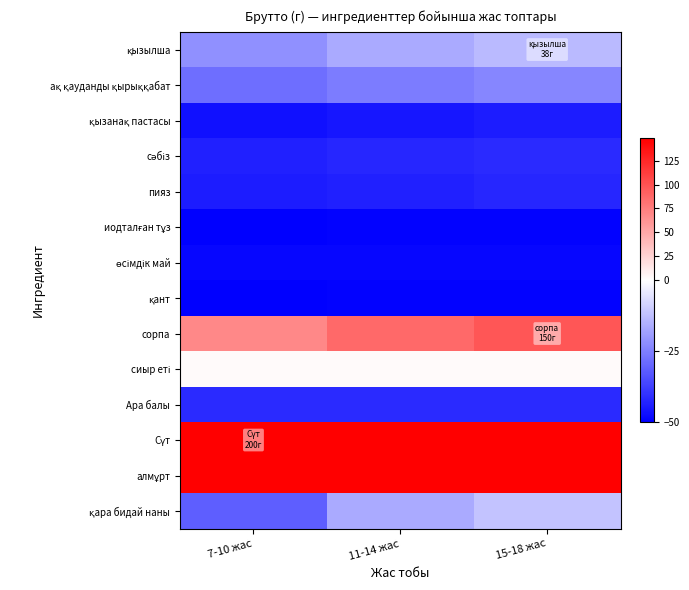

What is the difference between the highest and lowest values at 7-10 жас?

198.5